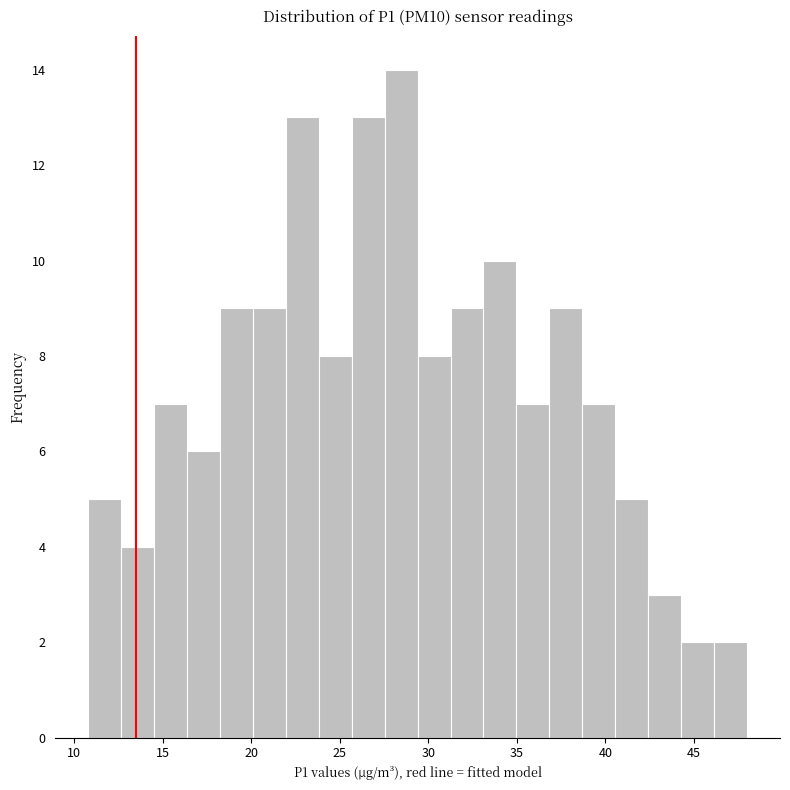

Around what value on the x-axis is the tallest bar? Give the approximate position of its centre, as read against the axis.

28.5